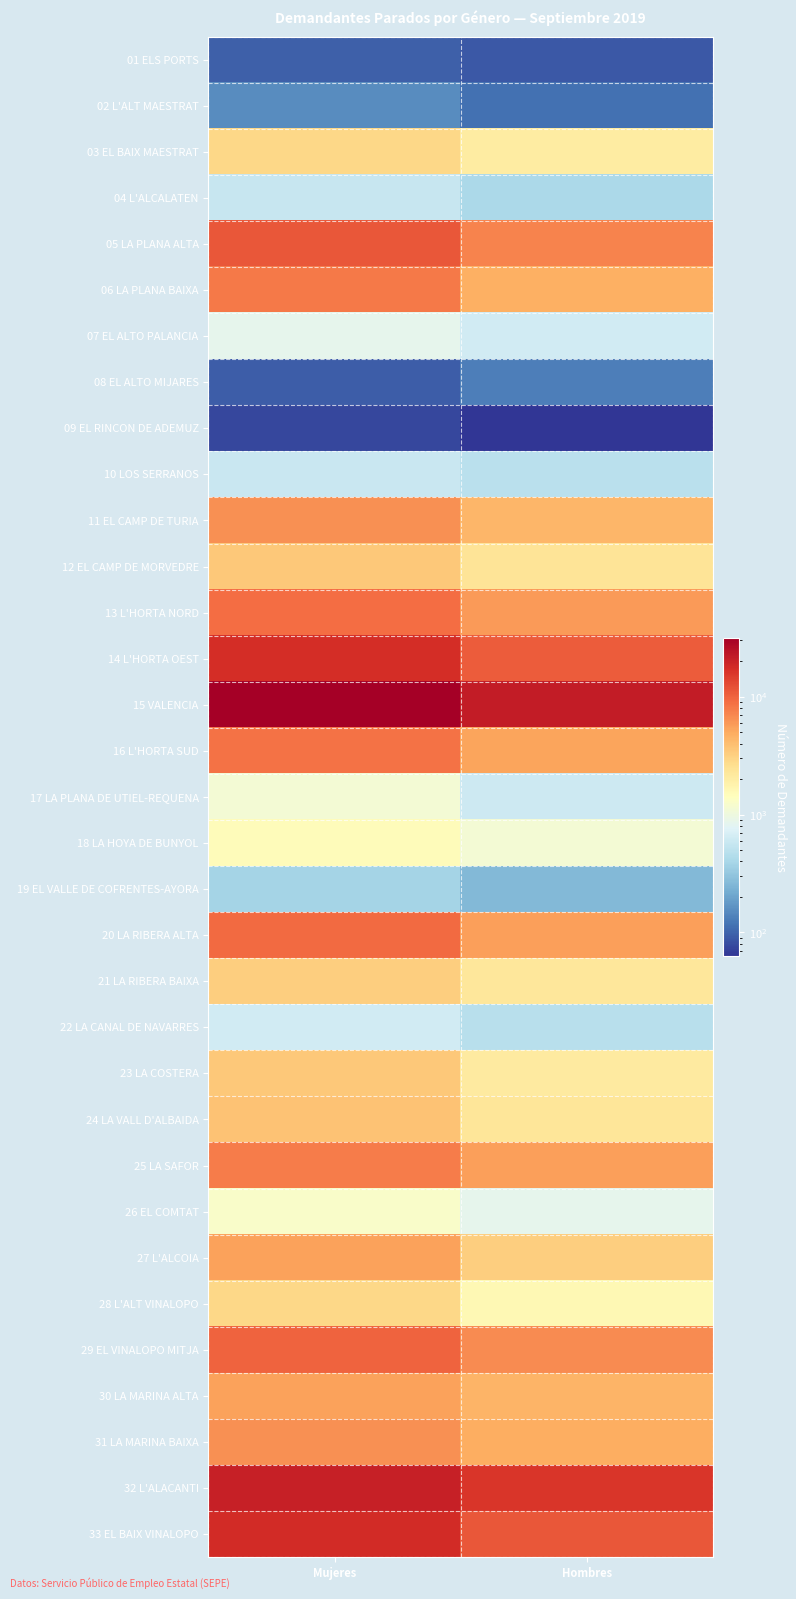

Reading left to right, extract all data points from this chart.

01 ELS PORTS: Mujeres=96	Hombres=89
02 L'ALT MAESTRAT: Mujeres=153	Hombres=115
03 EL BAIX MAESTRAT: Mujeres=2911	Hombres=2061
04 L'ALCALATEN: Mujeres=573	Hombres=410
05 LA PLANA ALTA: Mujeres=11312	Hombres=7289
06 LA PLANA BAIXA: Mujeres=7951	Hombres=4705
07 EL ALTO PALANCIA: Mujeres=852	Hombres=639
08 EL ALTO MIJARES: Mujeres=95	Hombres=133
09 EL RINCON DE ADEMUZ: Mujeres=75	Hombres=62
10 LOS SERRANOS: Mujeres=583	Hombres=492
11 EL CAMP DE TURIA: Mujeres=6498	Hombres=4323
12 EL CAMP DE MORVEDRE: Mujeres=3524	Hombres=2383
13 L'HORTA NORD: Mujeres=8981	Hombres=5806
14 L'HORTA OEST: Mujeres=17639	Hombres=10773
15 VALENCIA: Mujeres=31617	Hombres=21825
16 L'HORTA SUD: Mujeres=8672	Hombres=5352
17 LA PLANA DE UTIEL-REQUENA: Mujeres=1117	Hombres=610
18 LA HOYA DE BUNYOL: Mujeres=1503	Hombres=1124
19 EL VALLE DE COFRENTES-AYORA: Mujeres=385	Hombres=263
20 LA RIBERA ALTA: Mujeres=9331	Hombres=5597
21 LA RIBERA BAIXA: Mujeres=3270	Hombres=2275
22 LA CANAL DE NAVARRES: Mujeres=644	Hombres=483
23 LA COSTERA: Mujeres=3478	Hombres=2084
24 LA VALL D'ALBAIDA: Mujeres=3820	Hombres=2337
25 LA SAFOR: Mujeres=7832	Hombres=5507
26 EL COMTAT: Mujeres=1261	Hombres=855
27 L'ALCOIA: Mujeres=5473	Hombres=3229
28 L'ALT VINALOPO: Mujeres=2859	Hombres=1617
29 EL VINALOPO MITJA: Mujeres=10066	Hombres=6684
30 LA MARINA ALTA: Mujeres=5453	Hombres=4517
31 LA MARINA BAIXA: Mujeres=6424	Hombres=4822
32 L'ALACANTI: Mujeres=20872	Hombres=15932
33 EL BAIX VINALOPO: Mujeres=18052	Hombres=11343